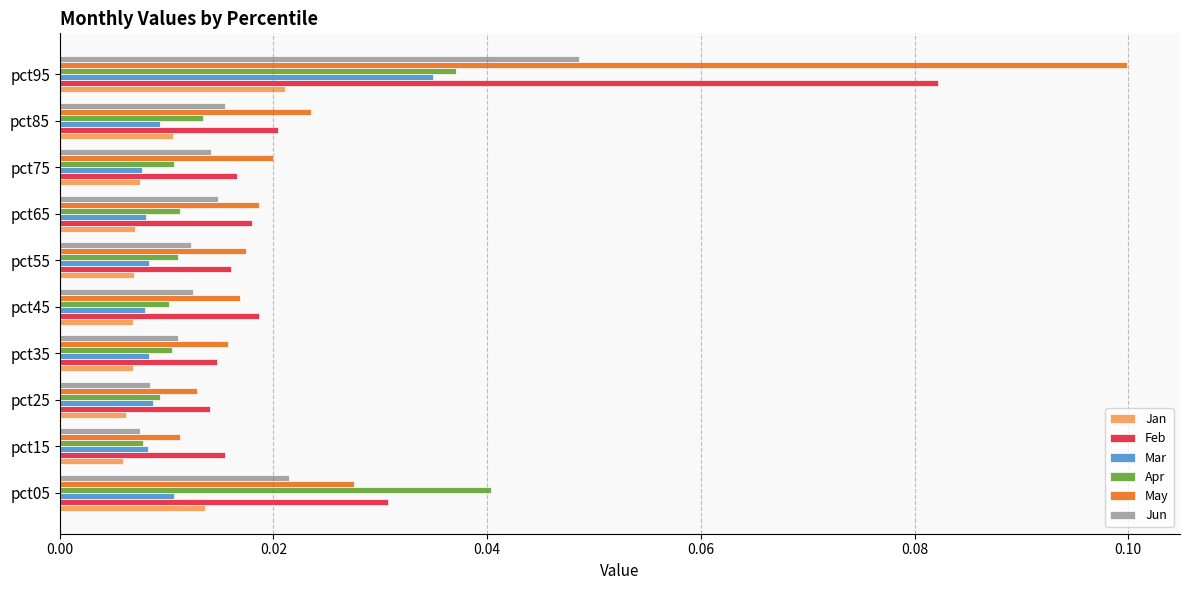

At which category does the chart reach its peak across all series?

pct95